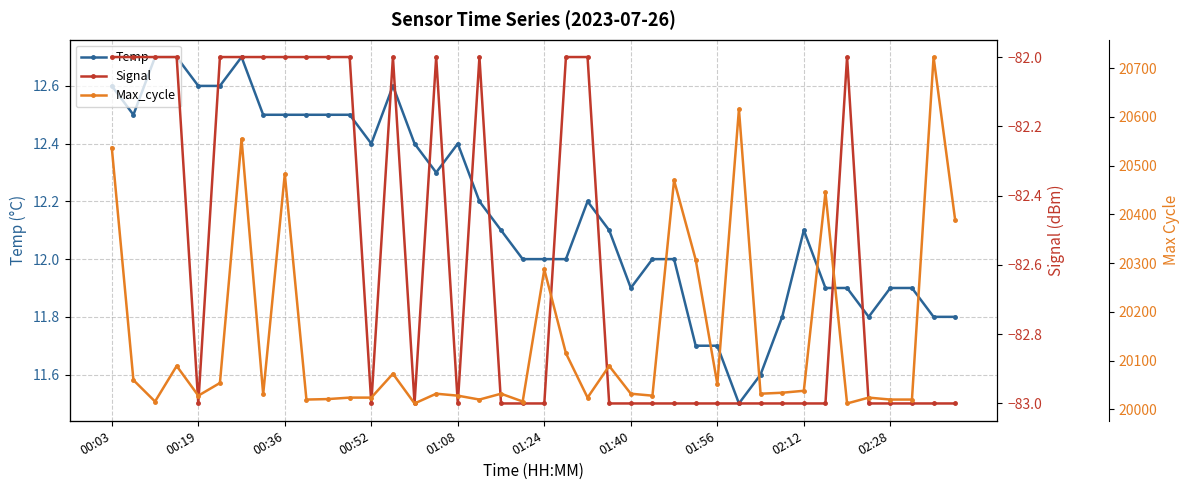

True or false: Max_cycle and Temp cross at least once.

False